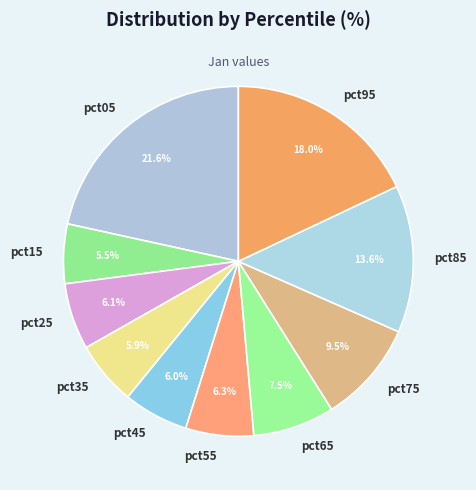

What is the largest slice in the pie chart?

pct05